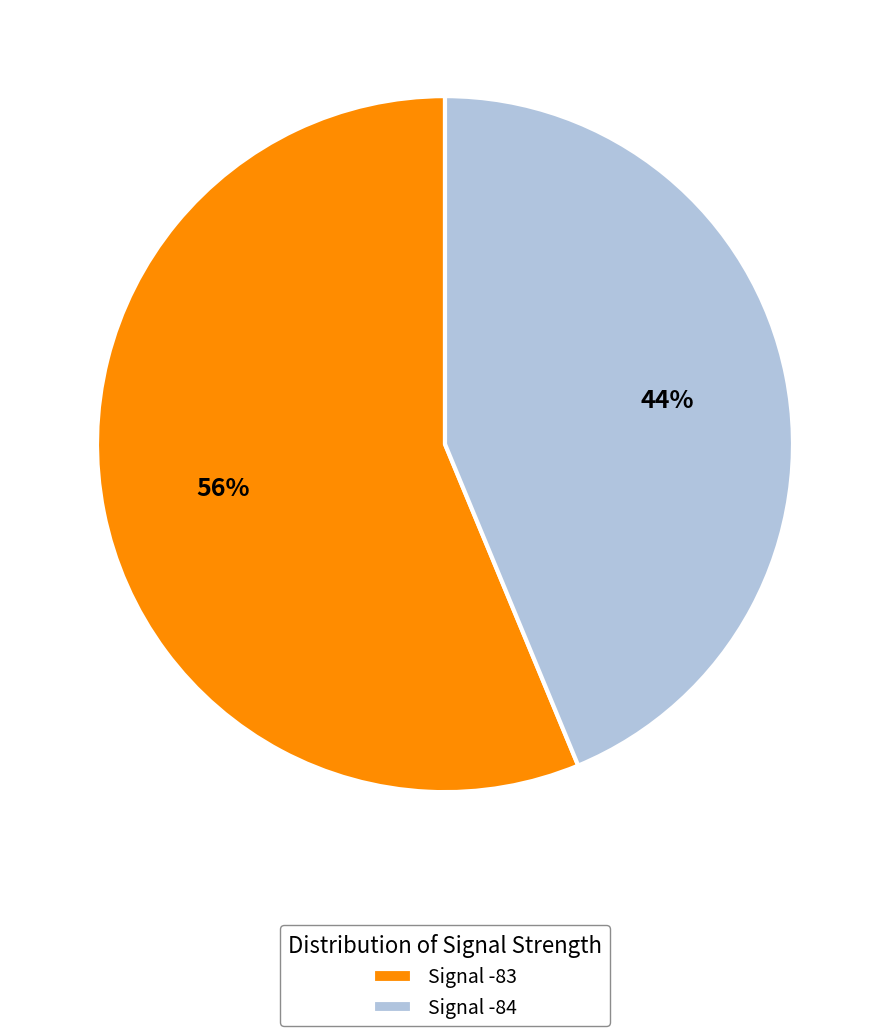

Is the sum of Signal -84 and Signal -83 greater than half?

Yes